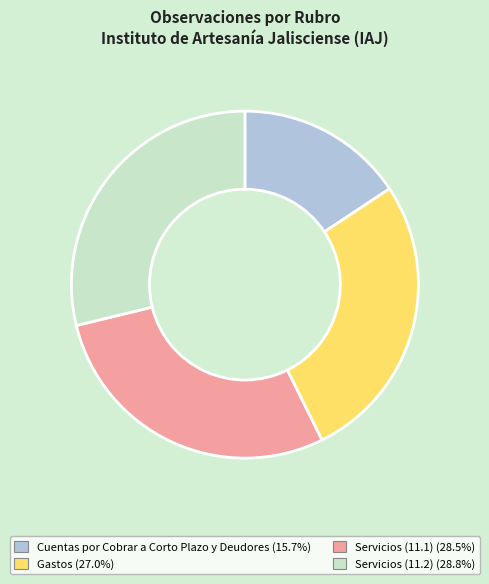

Is Cuentas por Cobrar a Corto Plazo y Deudores the majority of the pie?

No